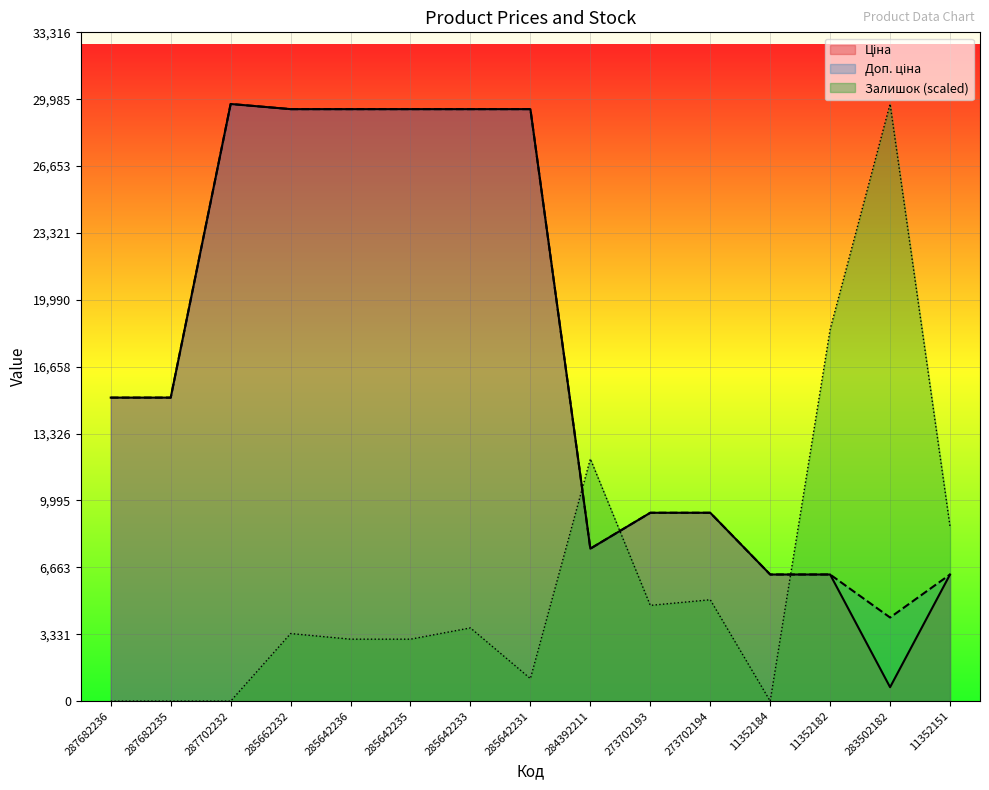

What is the approximate value of Доп. ціна at 287682236?

15120.0